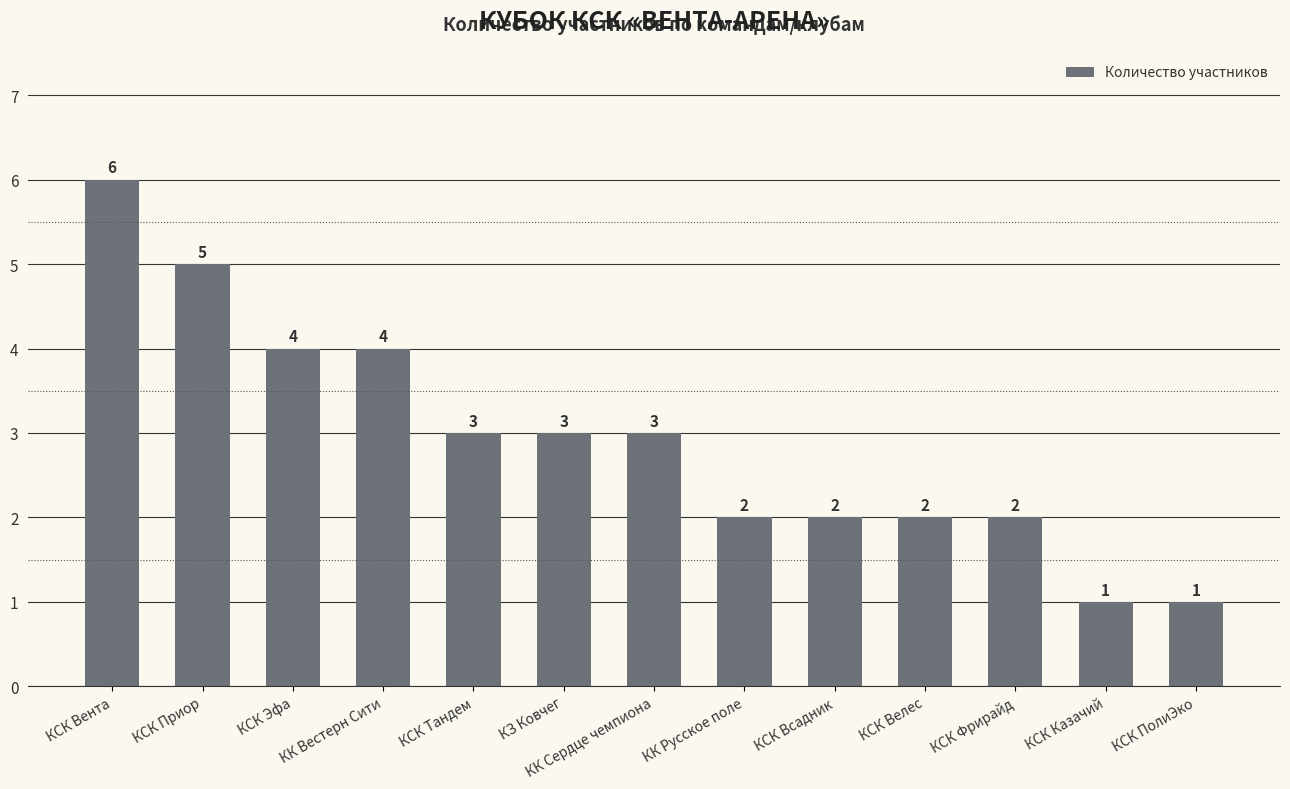

What is the greatest value displayed?

6